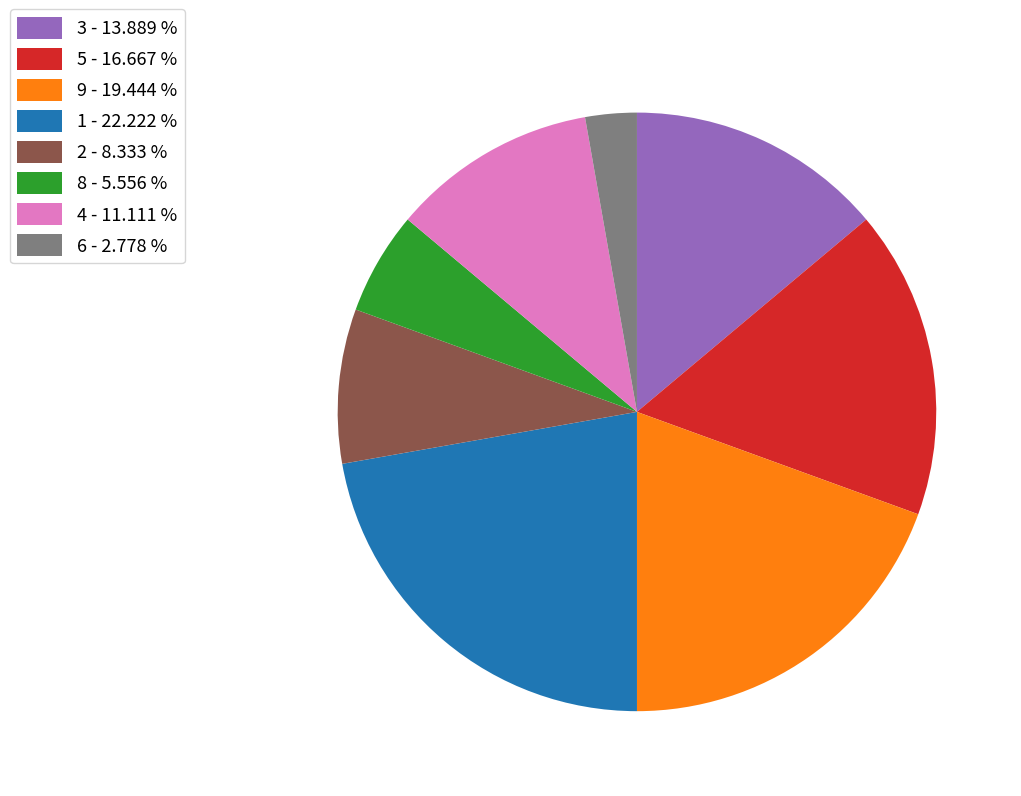

How many slices are in this pie chart?

8